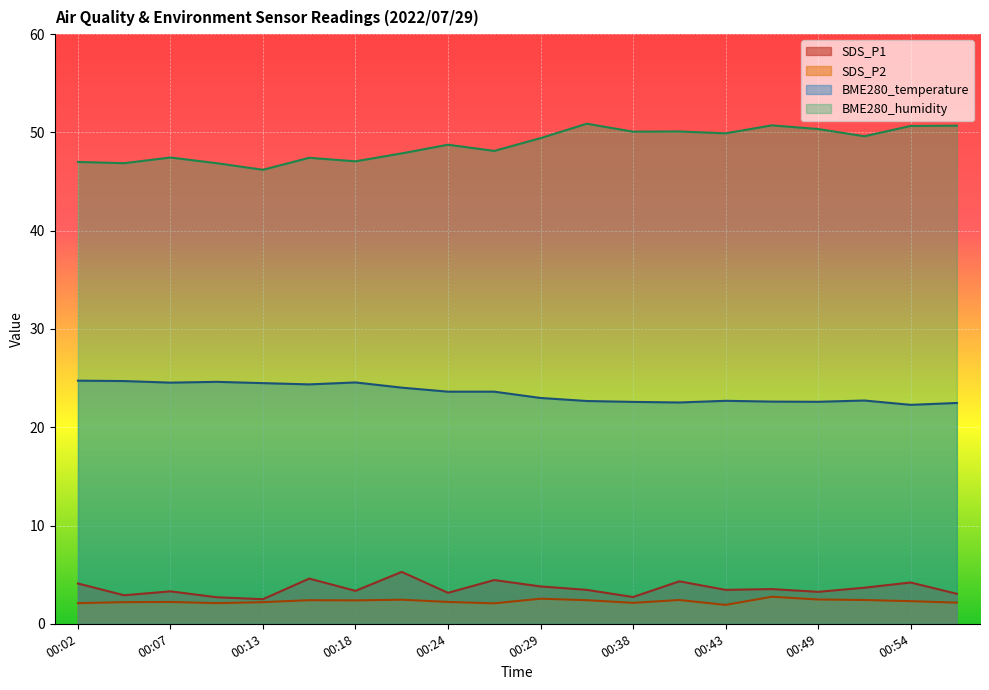

What is the lowest value of the SDS_P1 series?

2.5